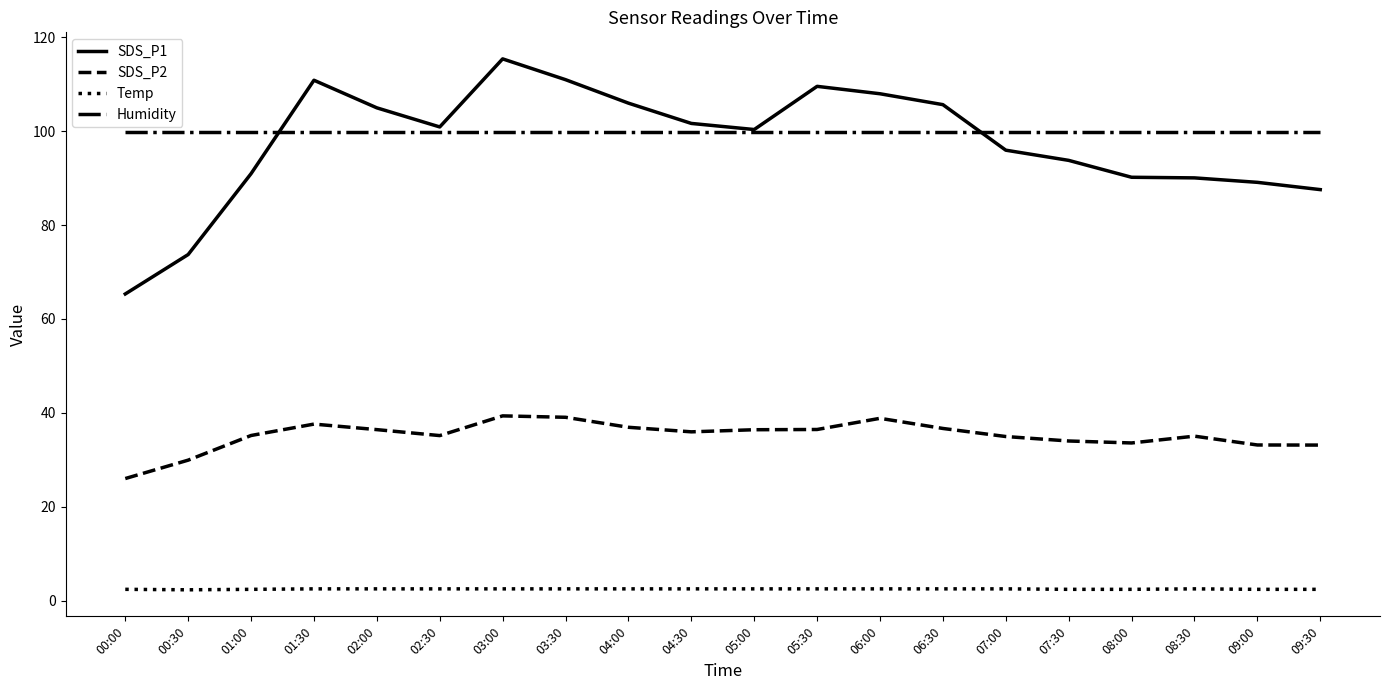

True or false: SDS_P1 has more than 1 points higher than both neighbors.

True